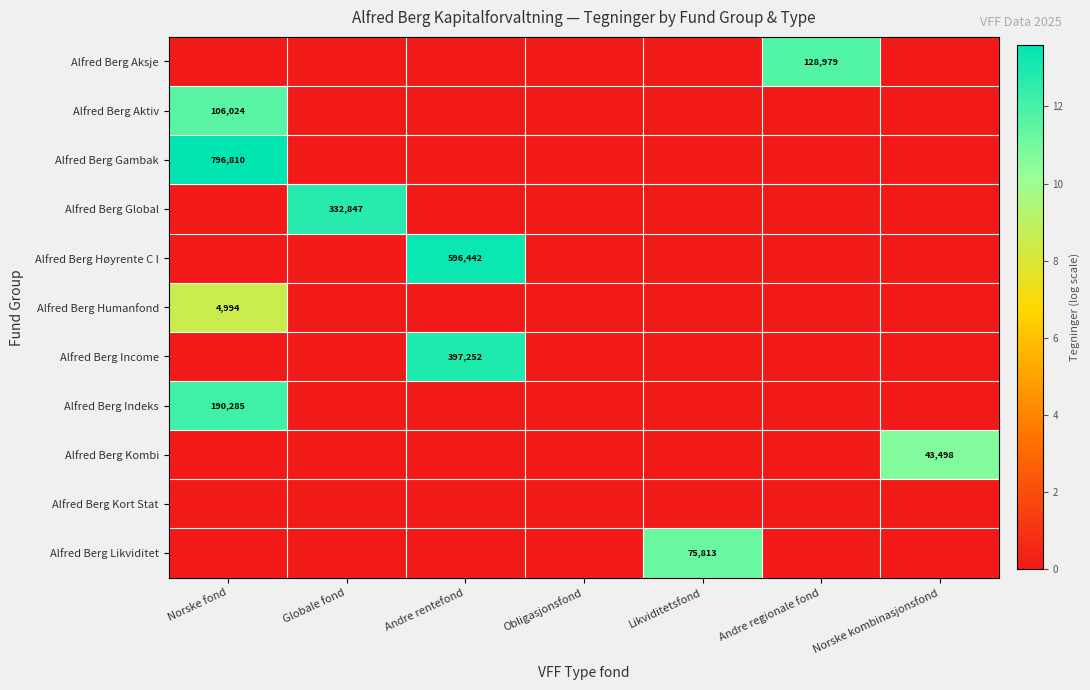

At which category does the chart reach its peak across all series?

Norske fond